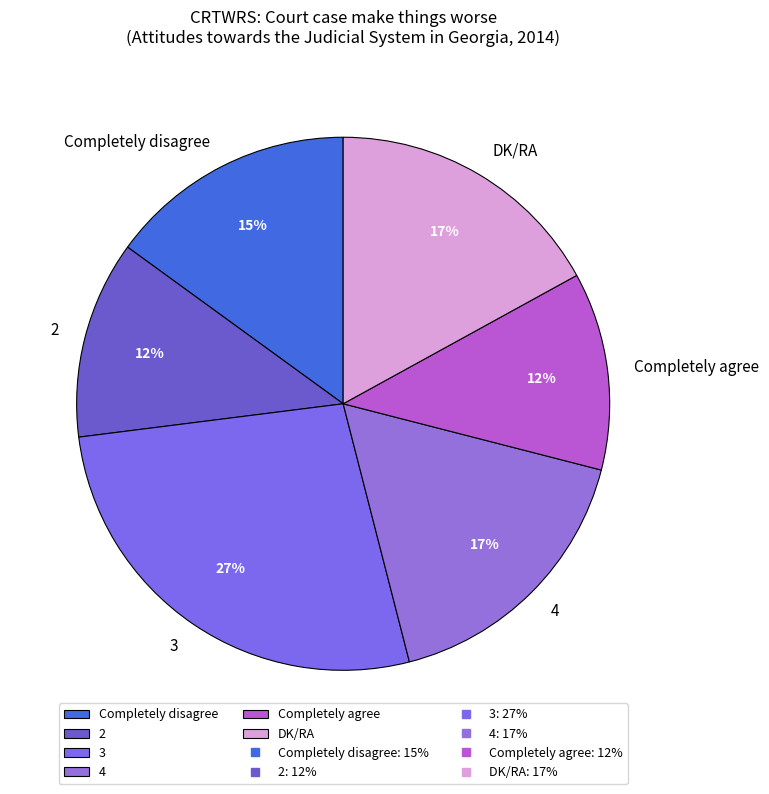

True or false: Completely disagree accounts for 15% of the total.

True